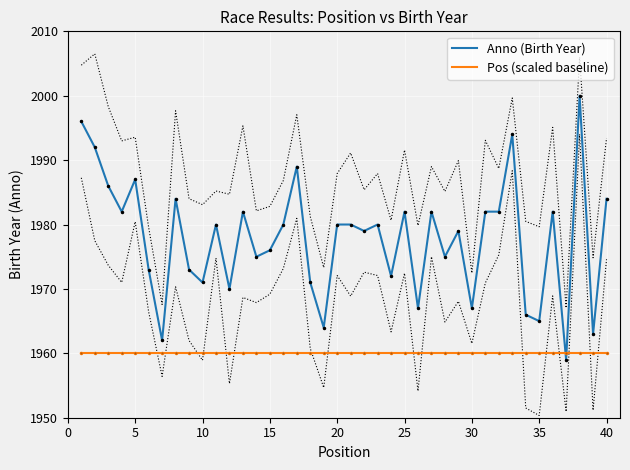

How many intersections are there between Anno (Birth Year) and Pos (scaled baseline)?

2